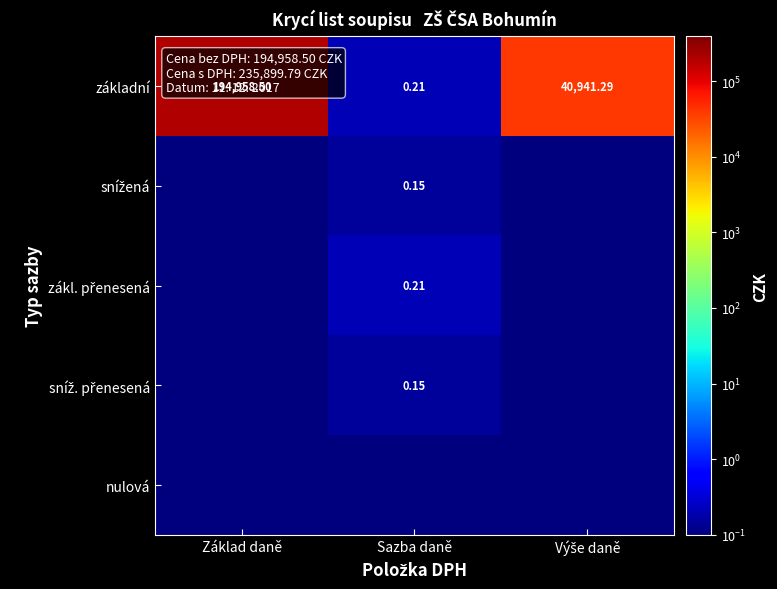

At which category is the sum across all series the highest?

Základ daně